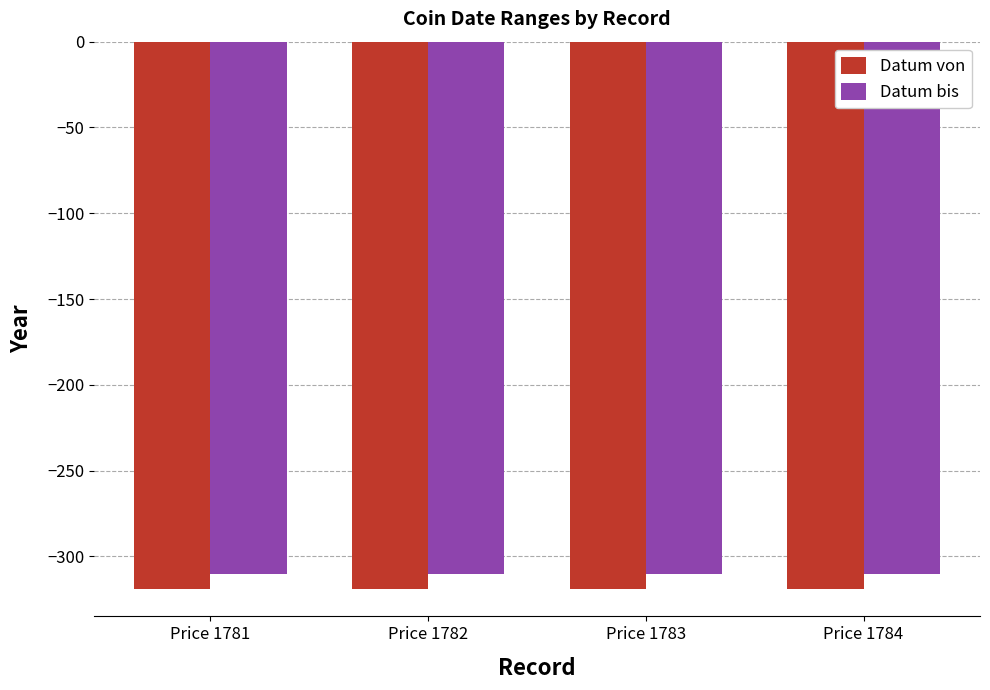

What is the maximum value for Datum bis?

-310